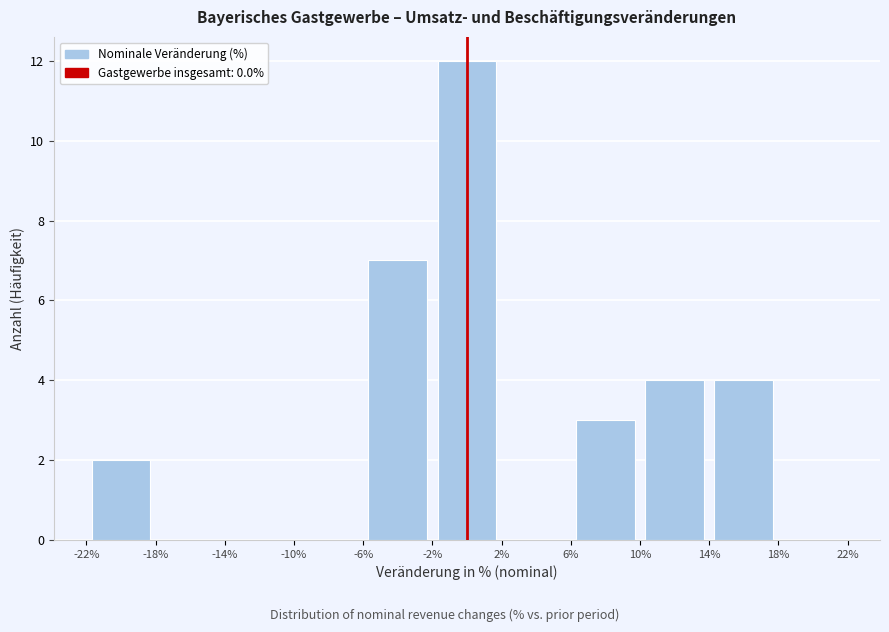

Which range on the x-axis has the tallest bar?

-2% to 2%